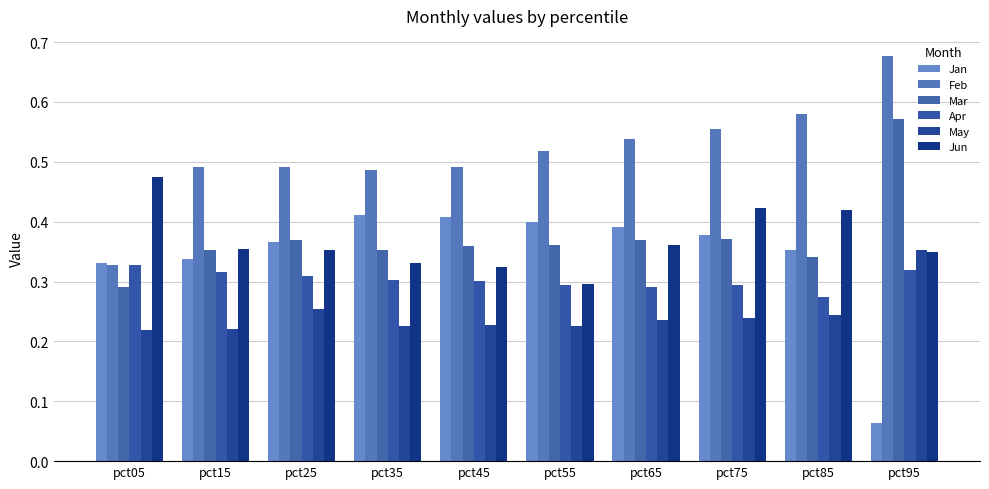

What is the difference between the highest and lowest values at pct05?

0.3